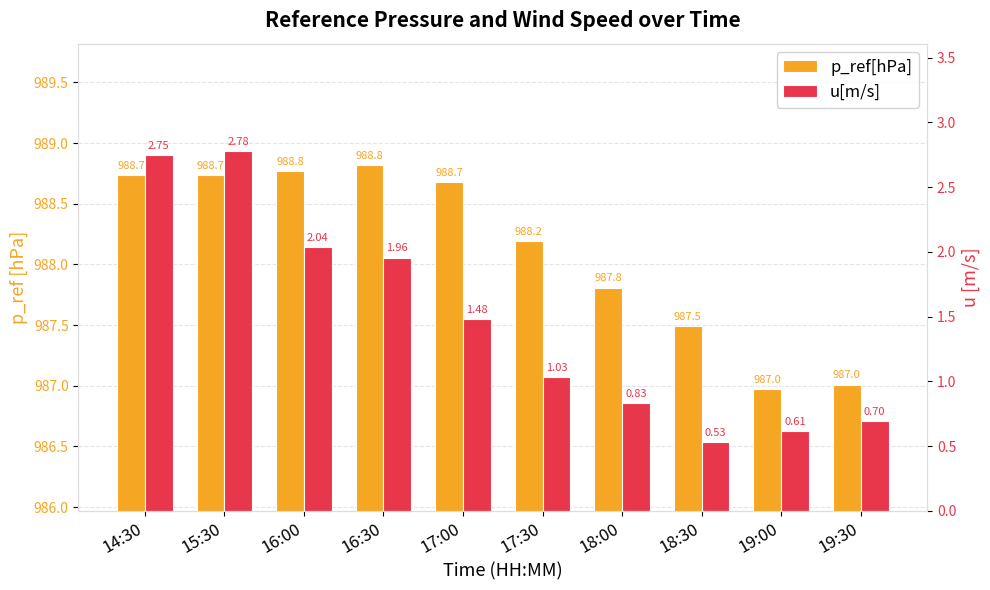

Which series has the largest range (max minus min)?

u[m/s]